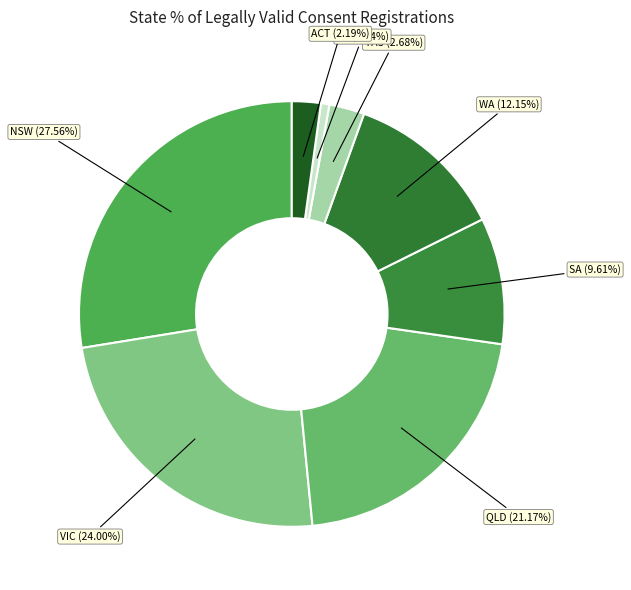

Between VIC and QLD, which is larger?

VIC